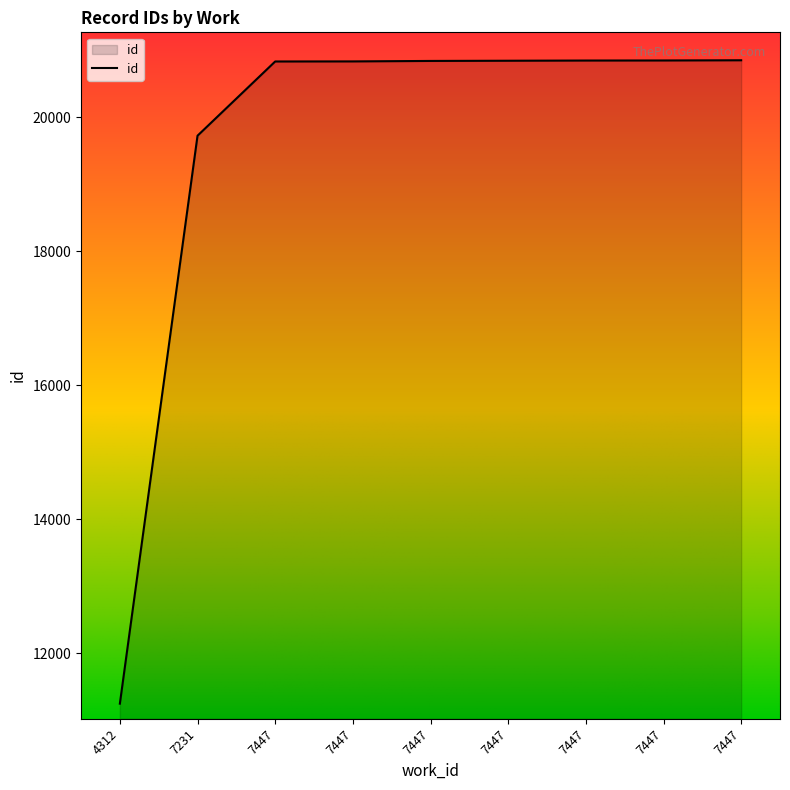

Is it true that the value at 7447 is 20835?

True